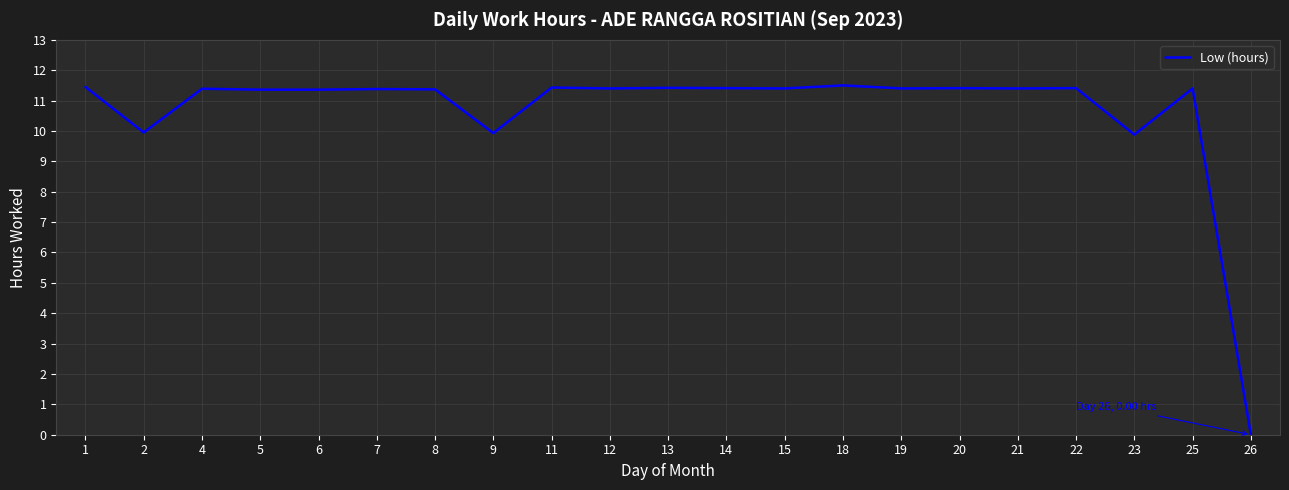

True or false: the data shows 11.4 at 25.

True